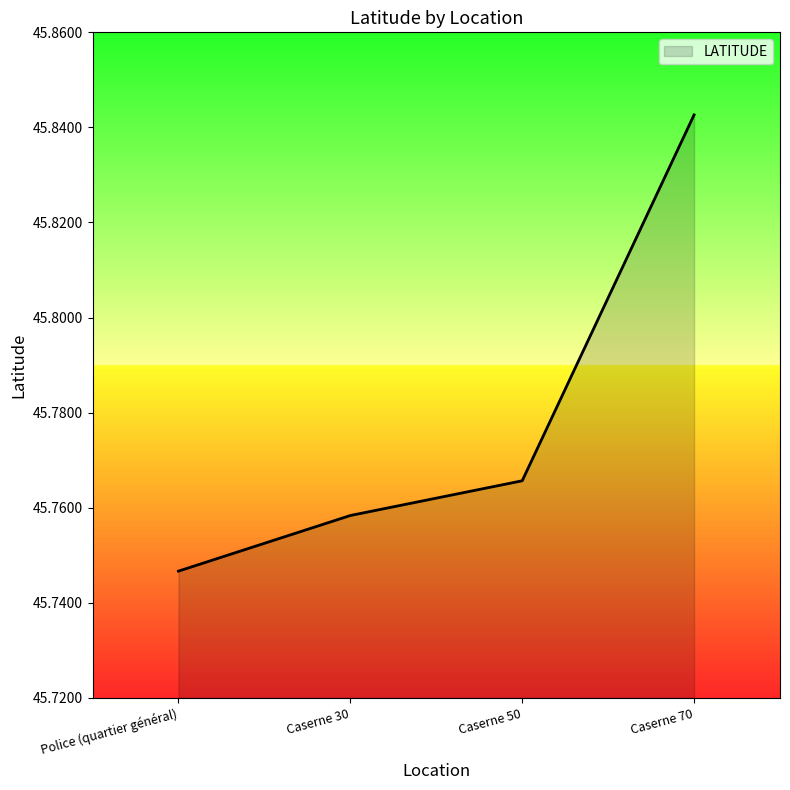

At which category does the chart reach its peak across all series?

Caserne 70